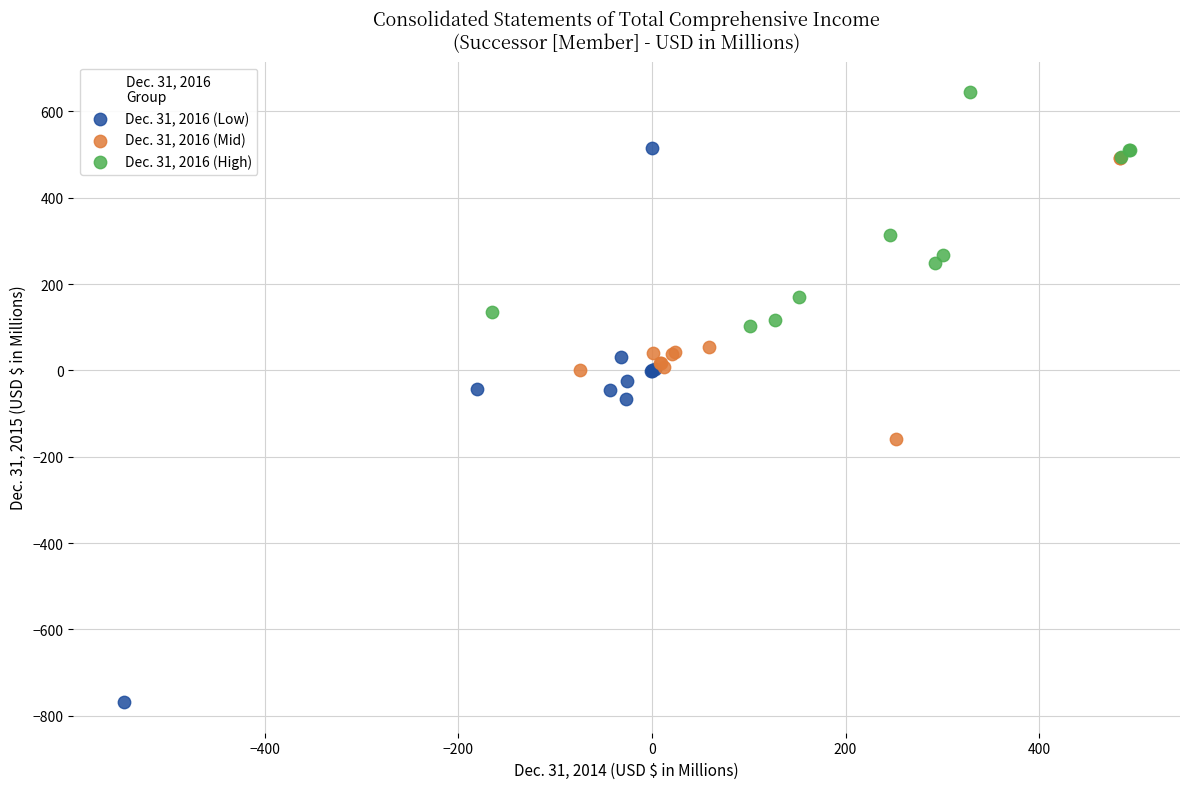

Which series contains the lowest Y value?

Dec. 31, 2016 (Low)